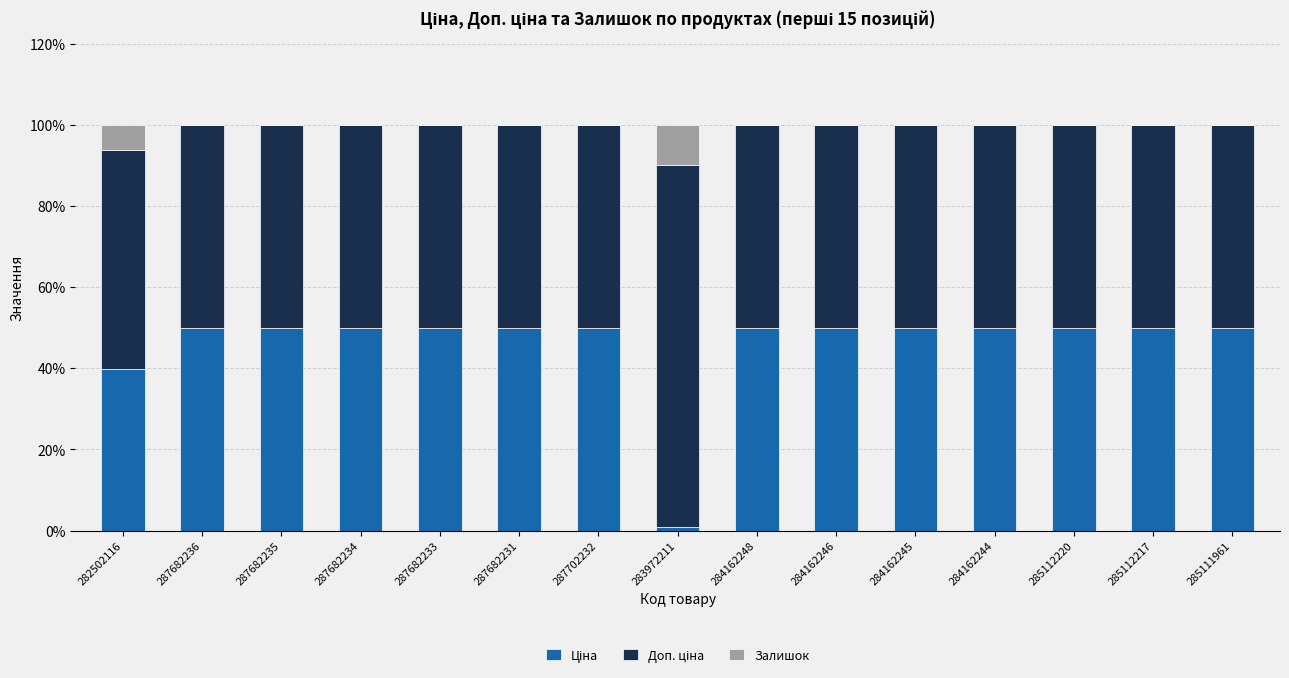

What is the total value across all series at 284162244?

100.0